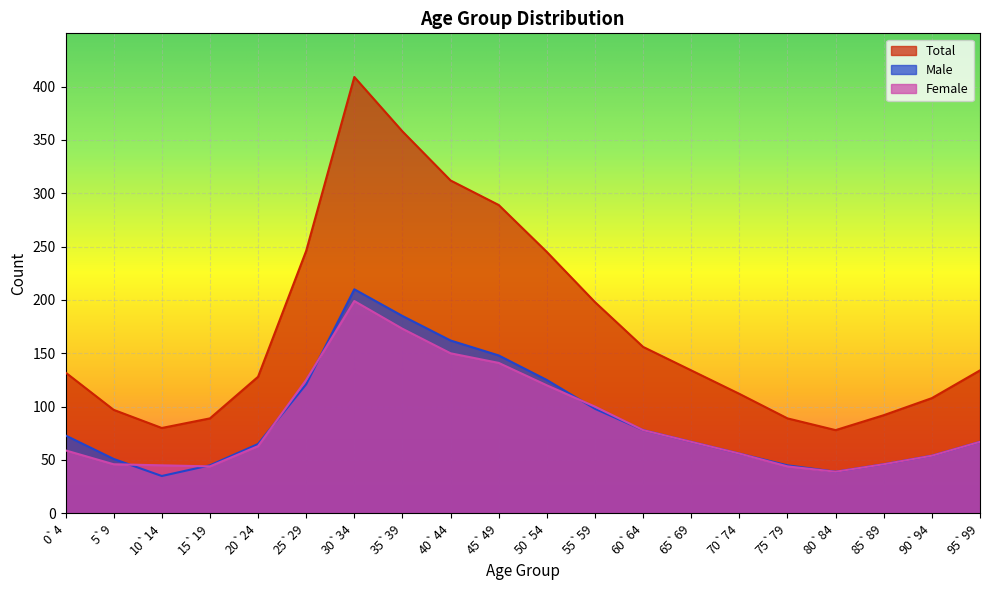

What is the difference between the Female values at 10`14 and 20`24?

18